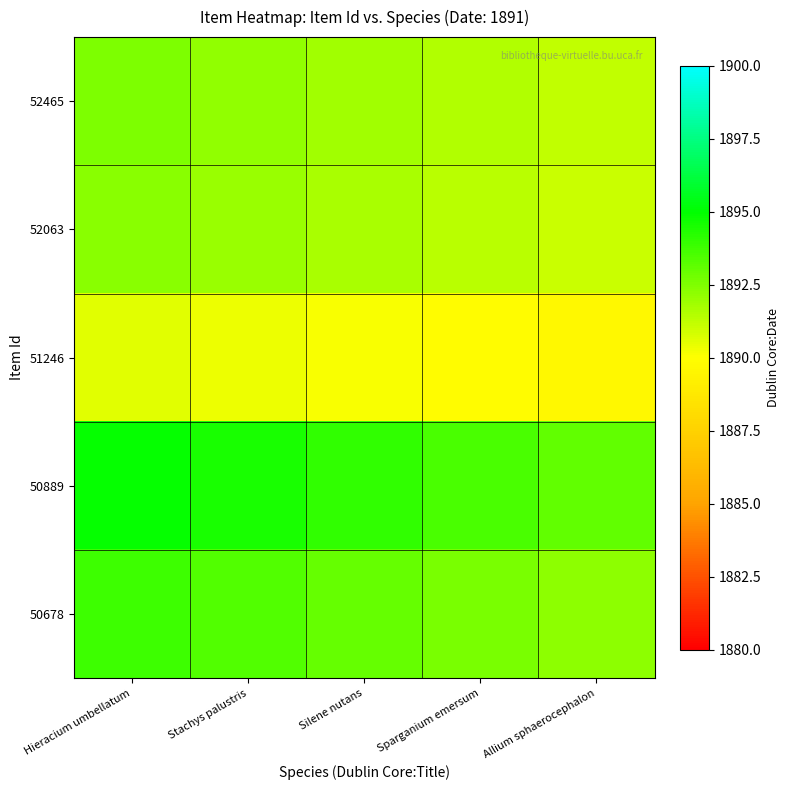

List the series in order of their peak value, highest first.

50889, 50678, 52465, 52063, 51246